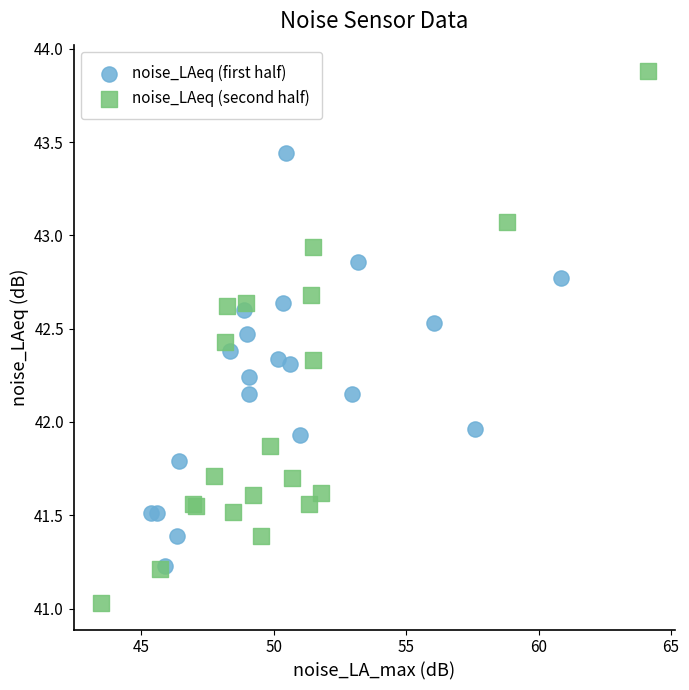

Which series reaches the minimum Y coordinate?

noise_LAeq (second half)